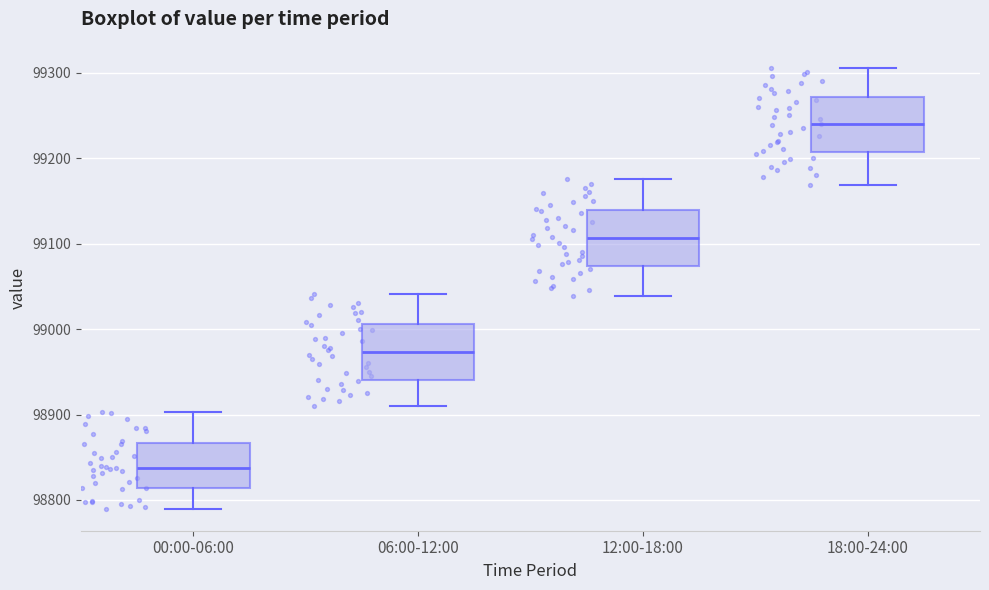

Where is the upper edge of the box for 12:00-18:00 on the y-axis? The values are not printed on the chart, so give them approximately, as read against the axis.

99140